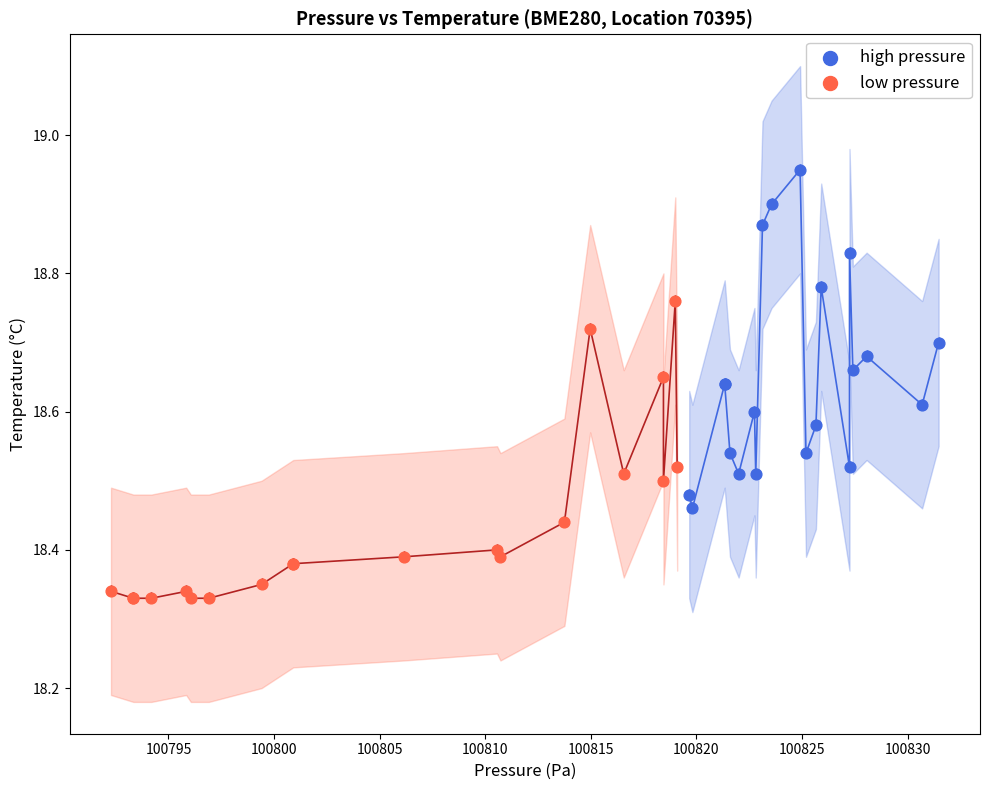

What are all the series names shown in the legend?

high pressure, low pressure